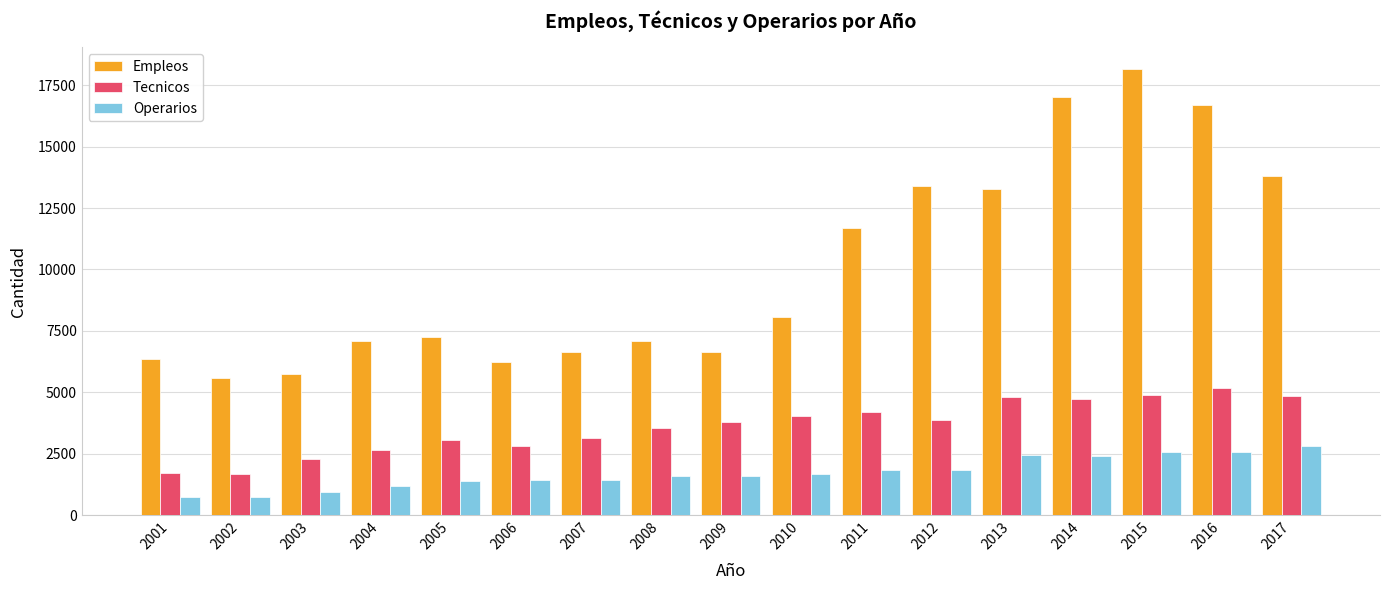

What is the sum of all Tecnicos values?

61311